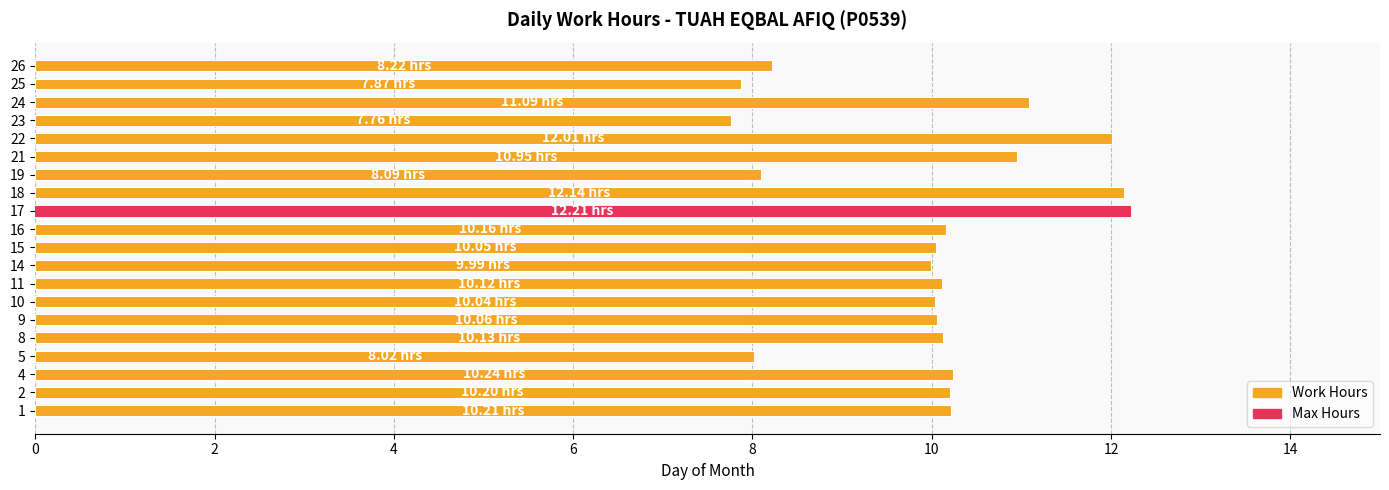

What is the ratio of the value at 23 to the value at 16?

0.8